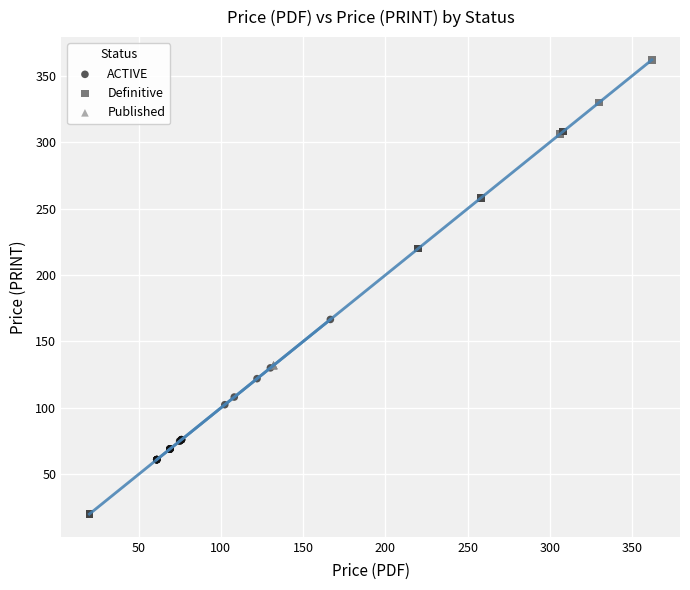

Which series contains the lowest Y value?

Definitive